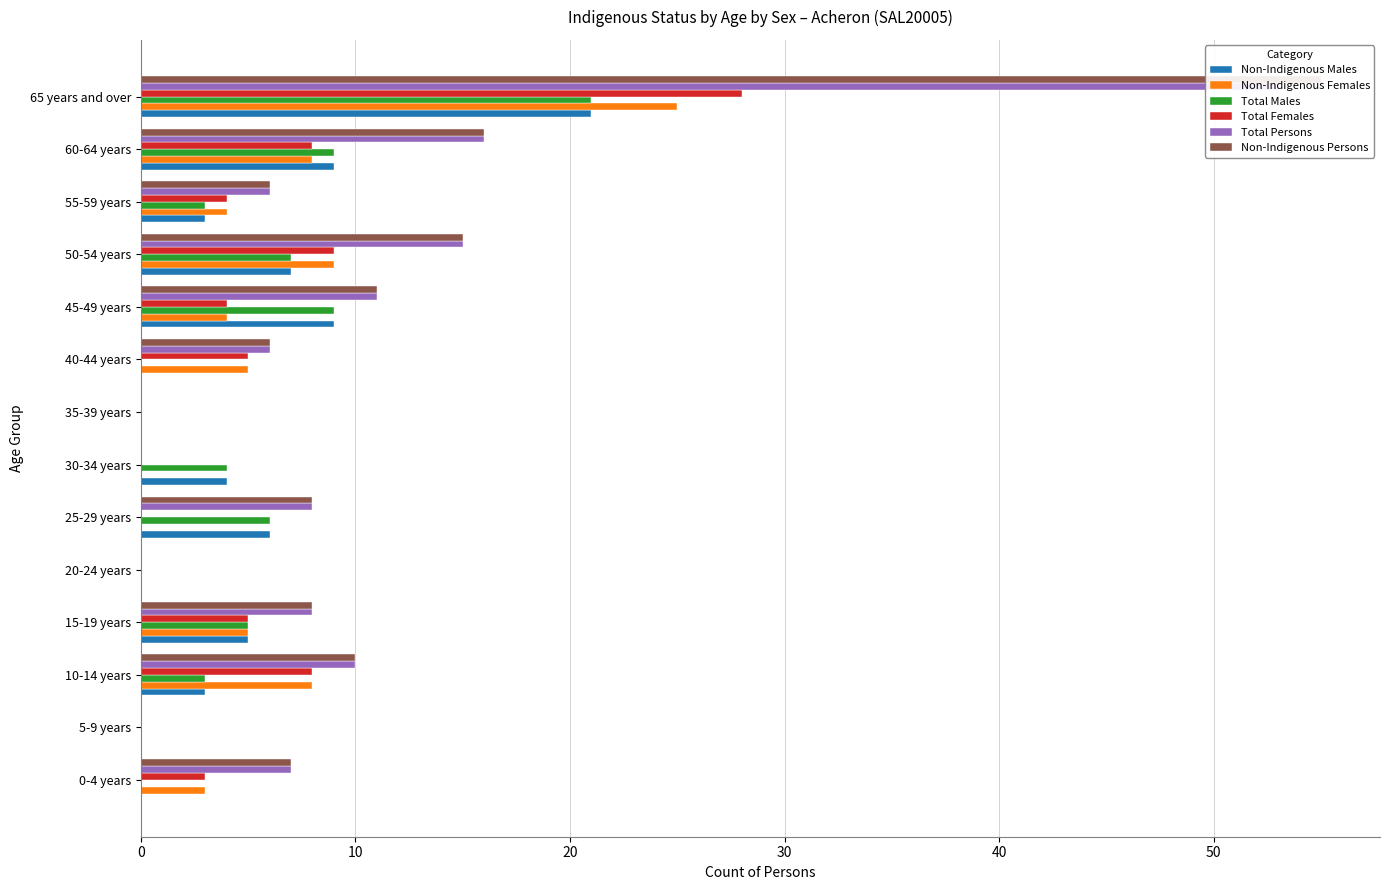

What is the highest value of the Total Persons series?

53